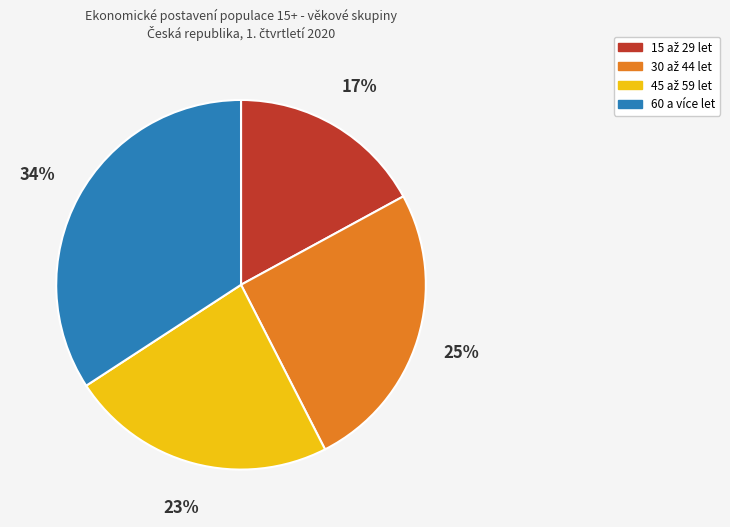

Is there any slice that represents more than half of the pie?

No